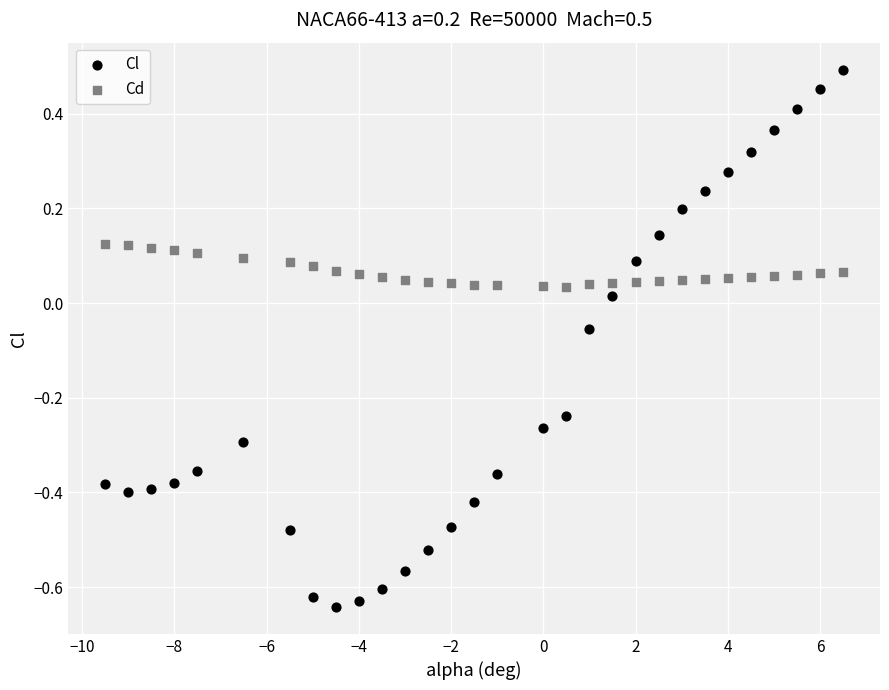

What are all the series names shown in the legend?

Cl, Cd